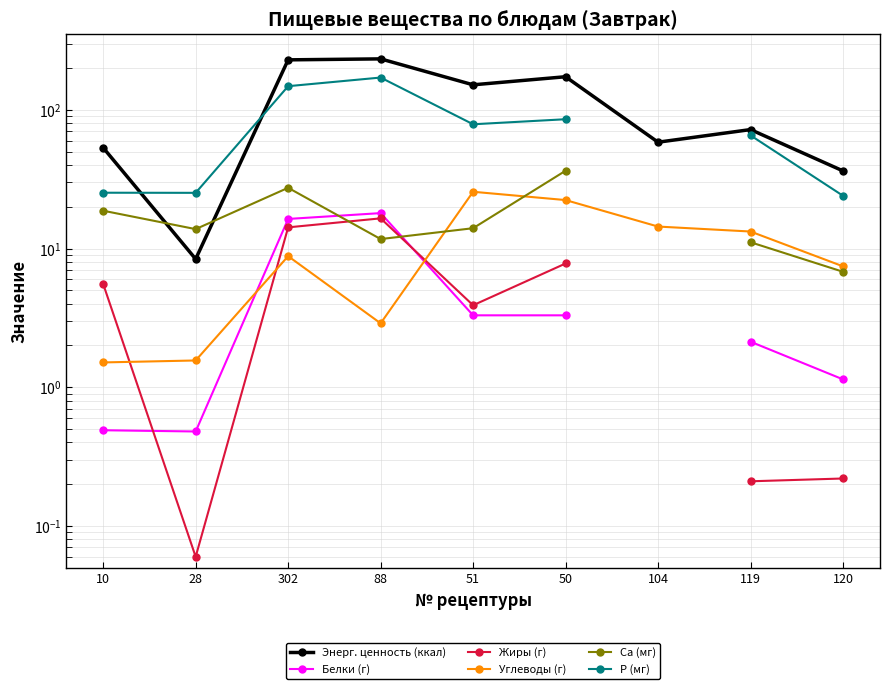

Does the chart display data point markers on the line(s)?

Yes